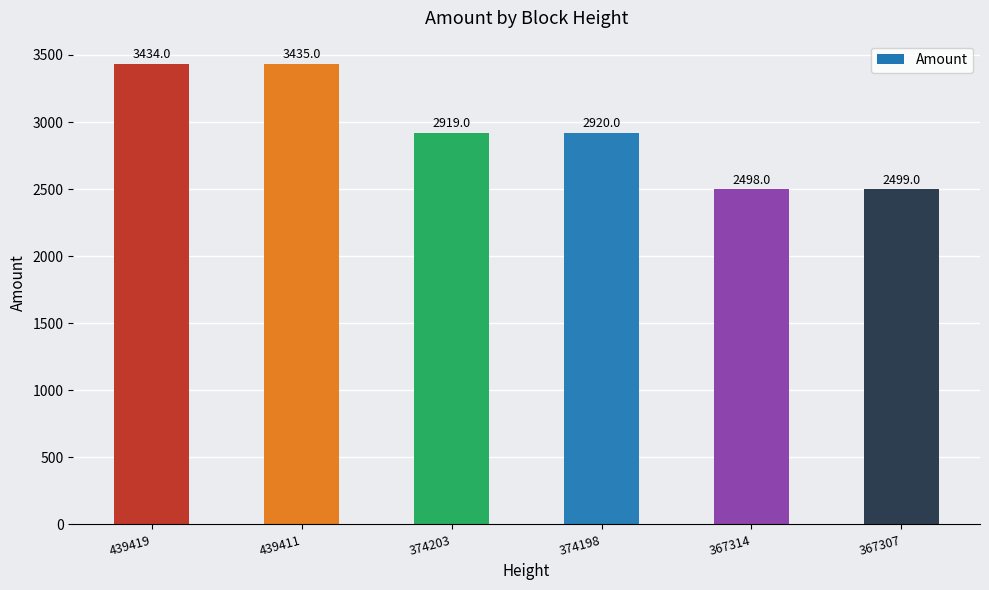

Reading left to right, what are all the values shown in this chart?

439419=3434	439411=3435	374203=2919	374198=2920	367314=2498	367307=2499